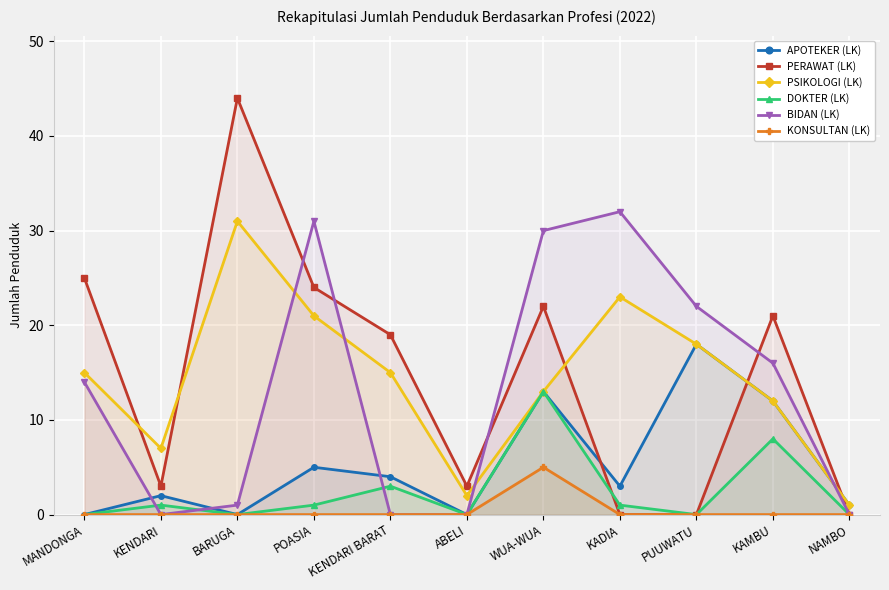

True or false: PSIKOLOGI (LK) and PERAWAT (LK) cross at least once.

True